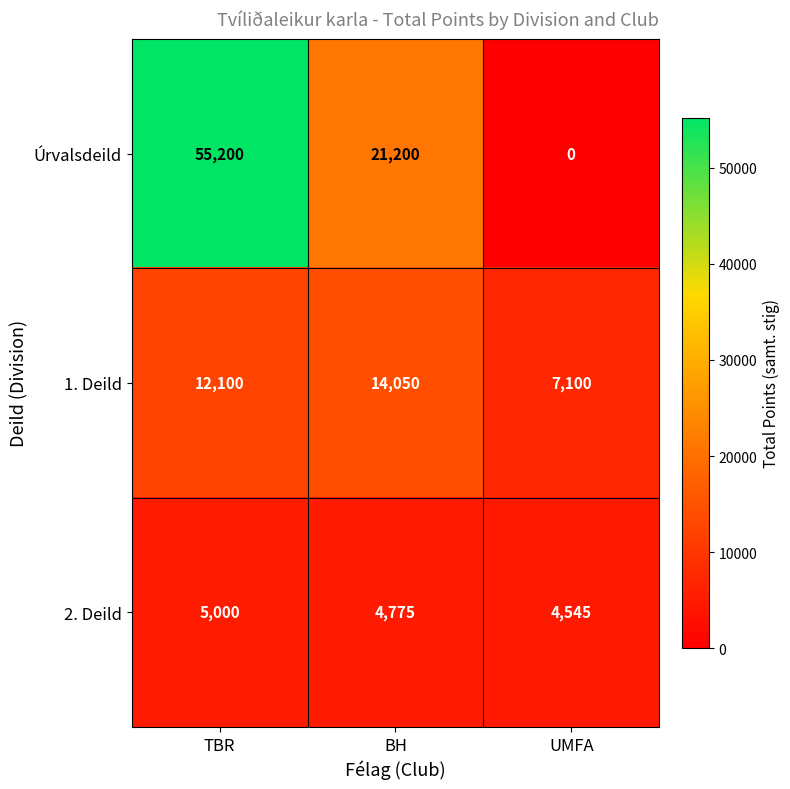

Rank the series at TBR from lowest to highest value.

2. Deild, 1. Deild, Úrvalsdeild